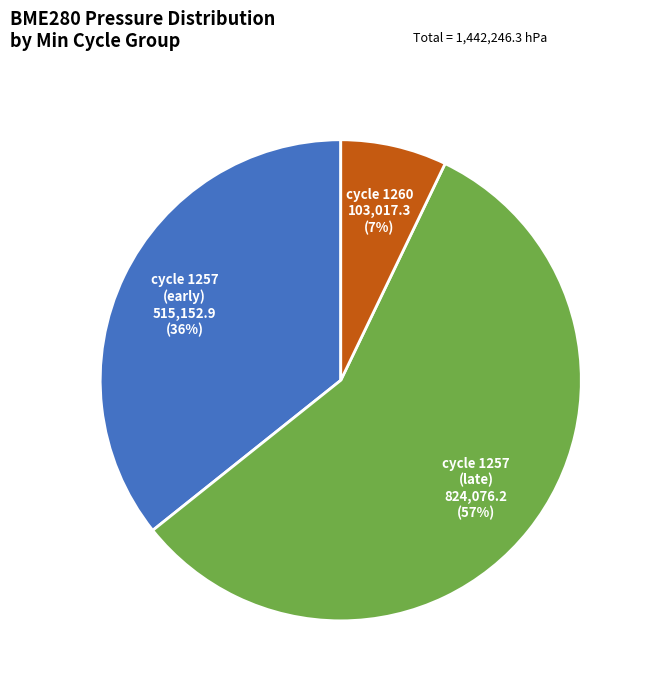

Does any single category account for the majority?

Yes